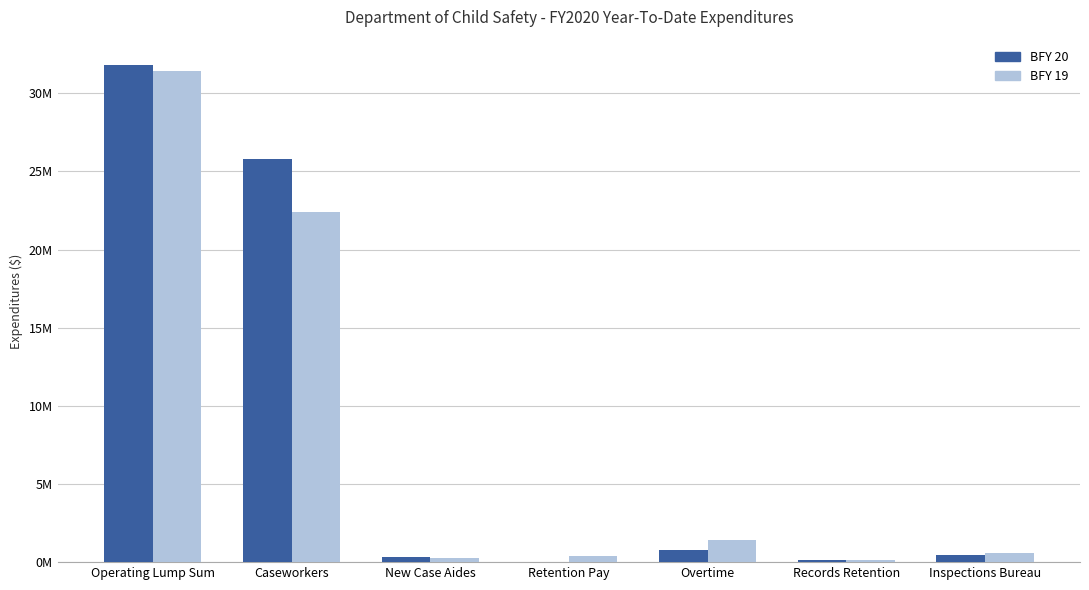

Are the bars grouped side by side (vs. stacked)?

Yes